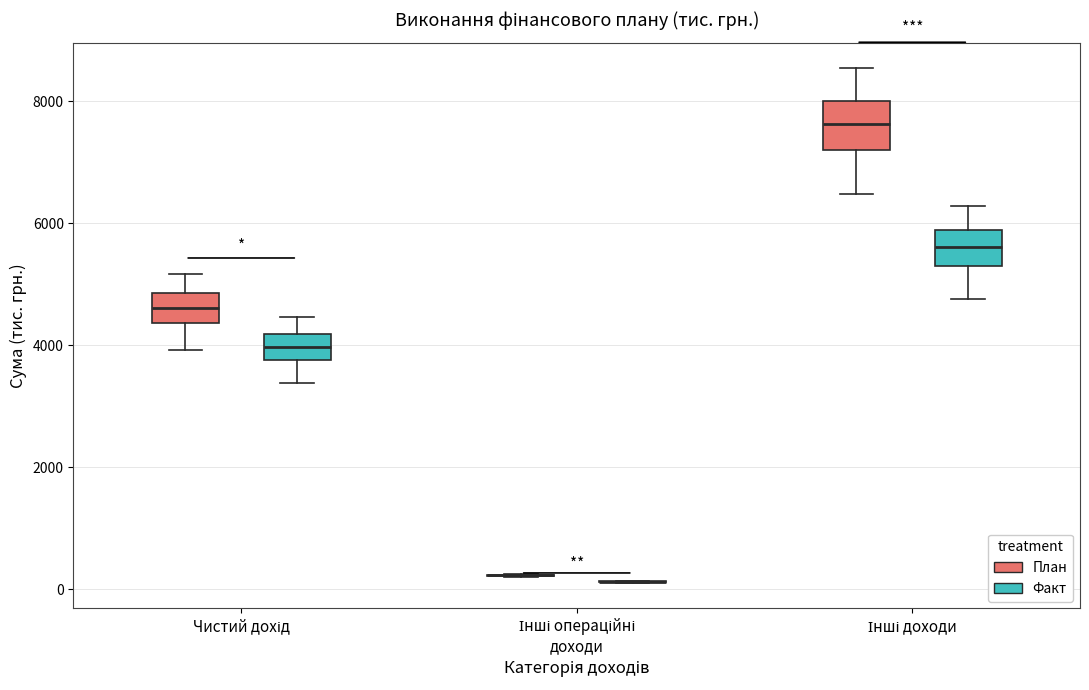

Reading left to right, transcribe this box plot: for each box, give where its median line is, the range the box spans, and where its two whiskers end, as read against the y-axis. The values are not printed on the chart, so give them approximately, as read against the axis.

Чистий дохід (План): median 4600, box 4400 to 4800, whiskers 4000 to 5200
Чистий дохід (Факт): median 4000, box 3800 to 4200, whiskers 3400 to 4400
Інші операційні доходи (План): box collapsed to a line at 200, whiskers 200 to 200
Інші операційні доходи (Факт): box collapsed to a line at 200, whiskers 200 to 200
Інші доходи (План): median 7600, box 7200 to 8000, whiskers 6400 to 8600
Інші доходи (Факт): median 5600, box 5200 to 5800, whiskers 4800 to 6200